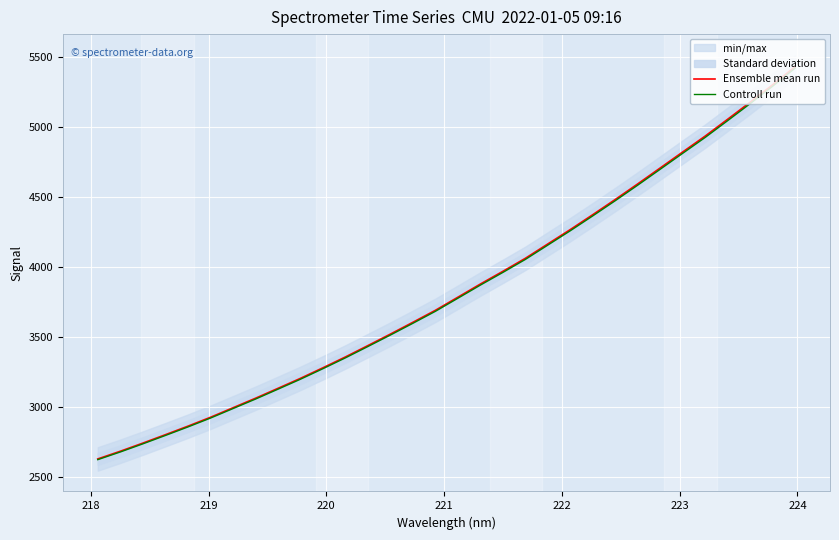

What is the maximum value for Ensemble mean run?

5434.5